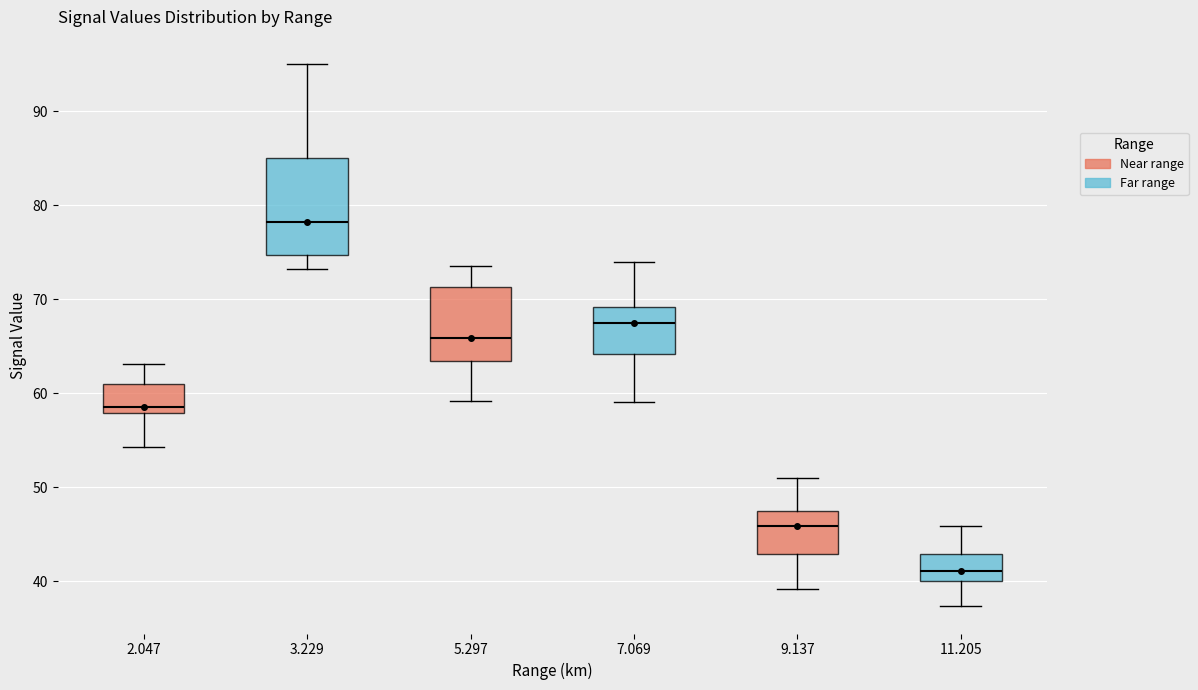

Where is the upper edge of the box at x = 9.137 on the y-axis? The values are not printed on the chart, so give them approximately, as read against the axis.

47